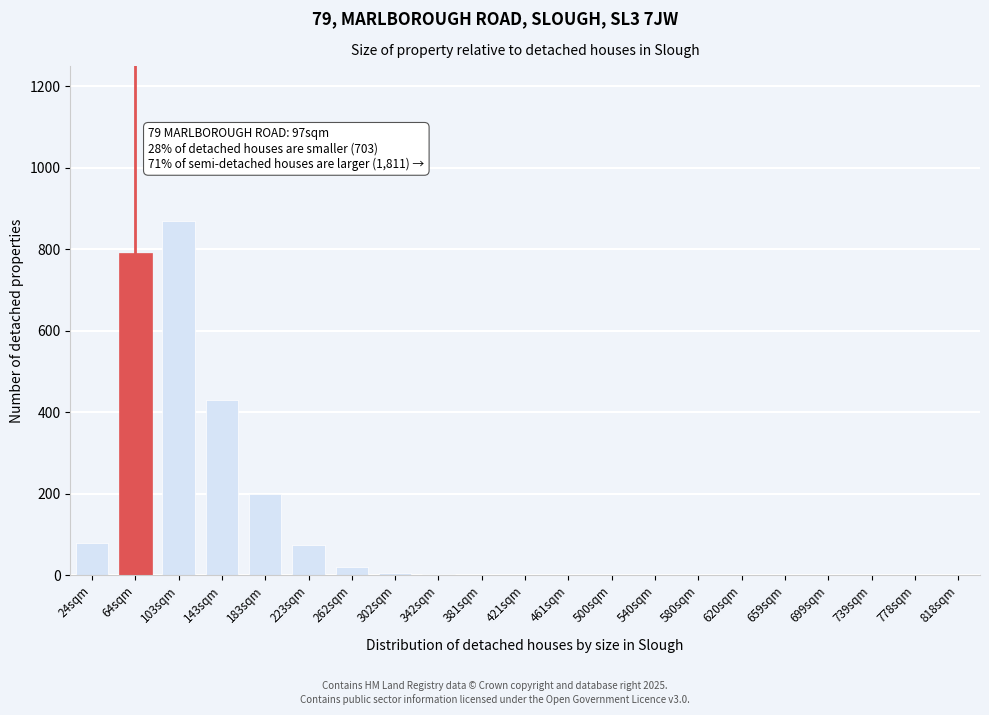

What is the greatest value displayed?

870